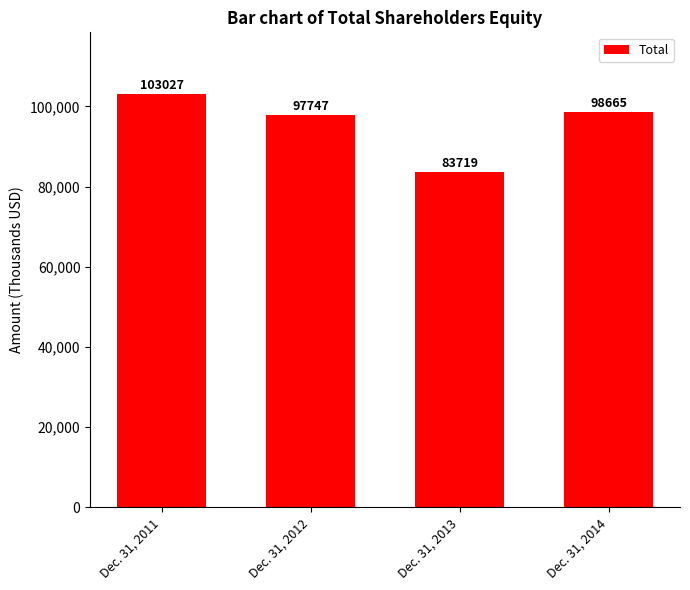

Reading left to right, list all the values displayed in this chart.

Dec. 31, 2011=103027	Dec. 31, 2012=97747	Dec. 31, 2013=83719	Dec. 31, 2014=98665